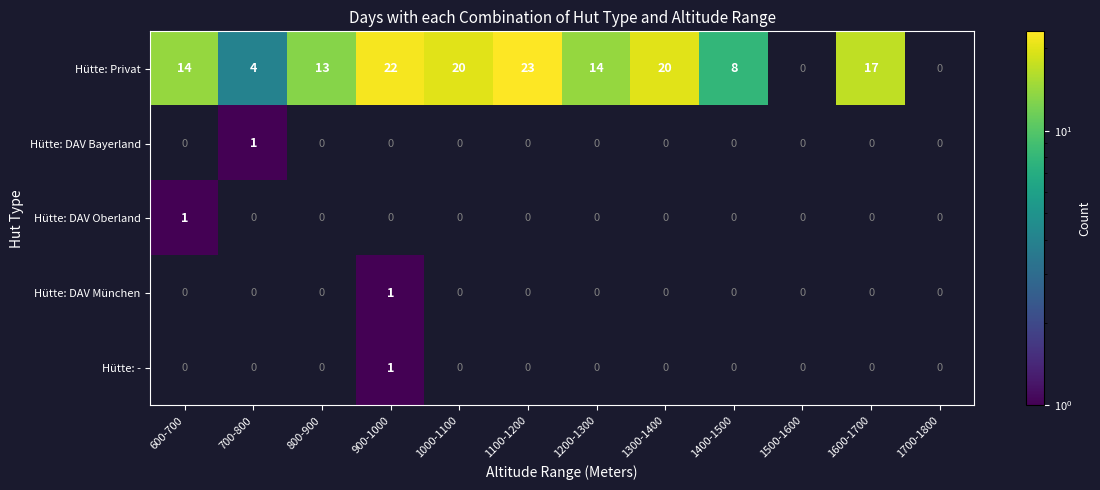

True or false: Hütte: Privat has a value of 4 at 1400-1500.

False